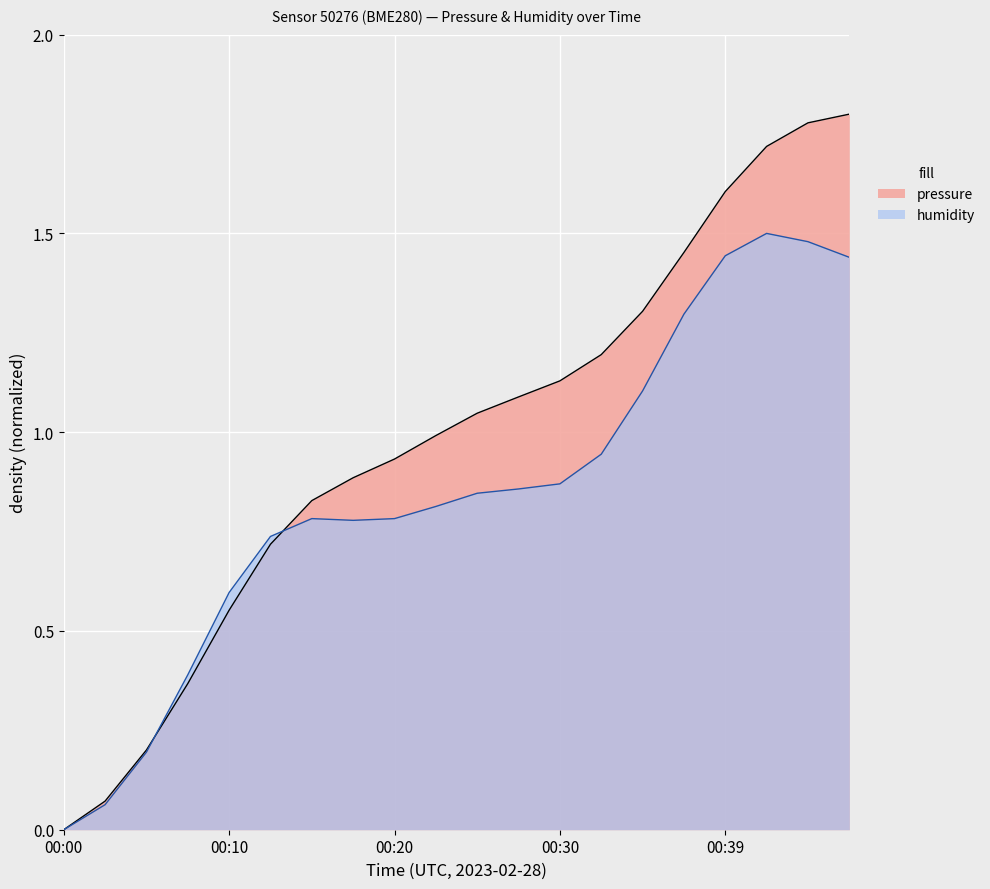

Rank the categories by value from highest to lowest.

00:47, 00:44, 00:42, 00:39, 00:37, 00:34, 00:32, 00:30, 00:27, 00:25, 00:22, 00:20, 00:17, 00:15, 00:12, 00:10, 00:07, 00:05, 00:02, 00:00